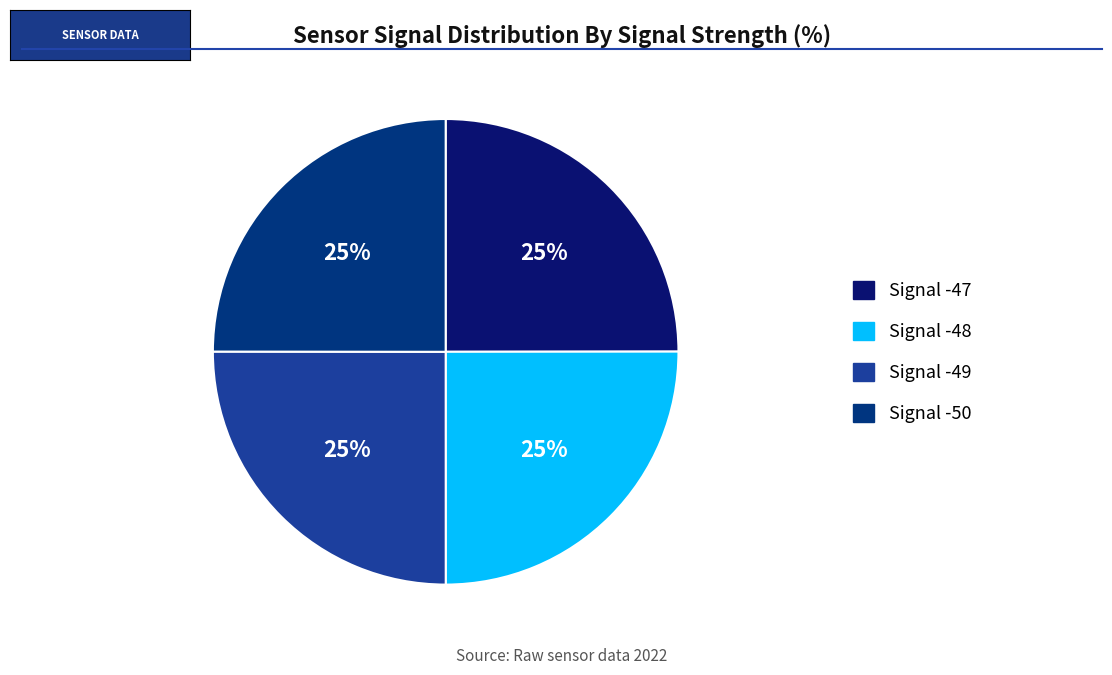

Which slice is the smallest?

Signal -50